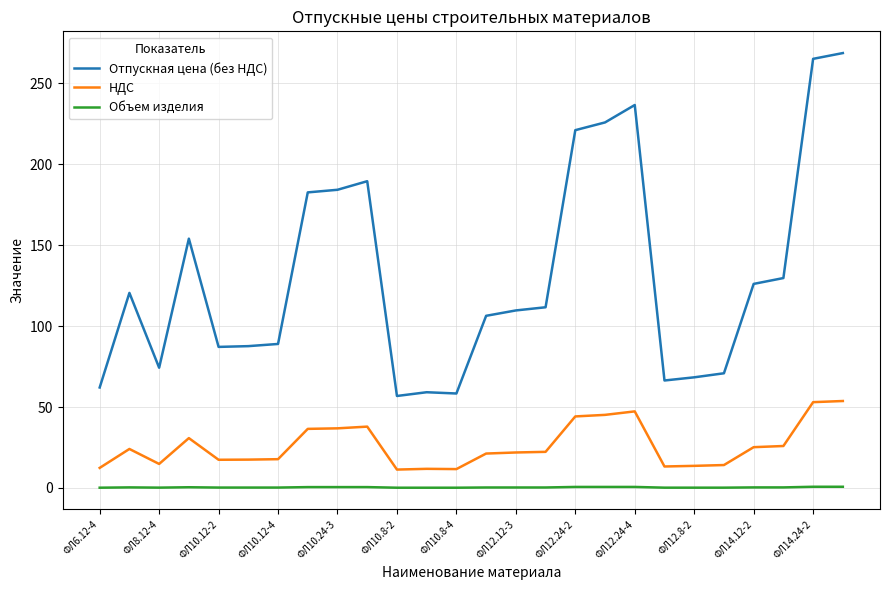

True or false: НДС and Отпускная цена (без НДС) intersect in this chart.

False